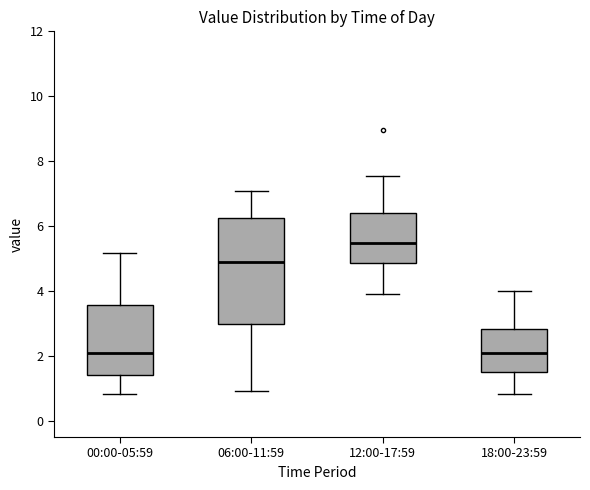

Comparing the boxes themselves (not the whiskers), which one is the tallest?

06:00-11:59